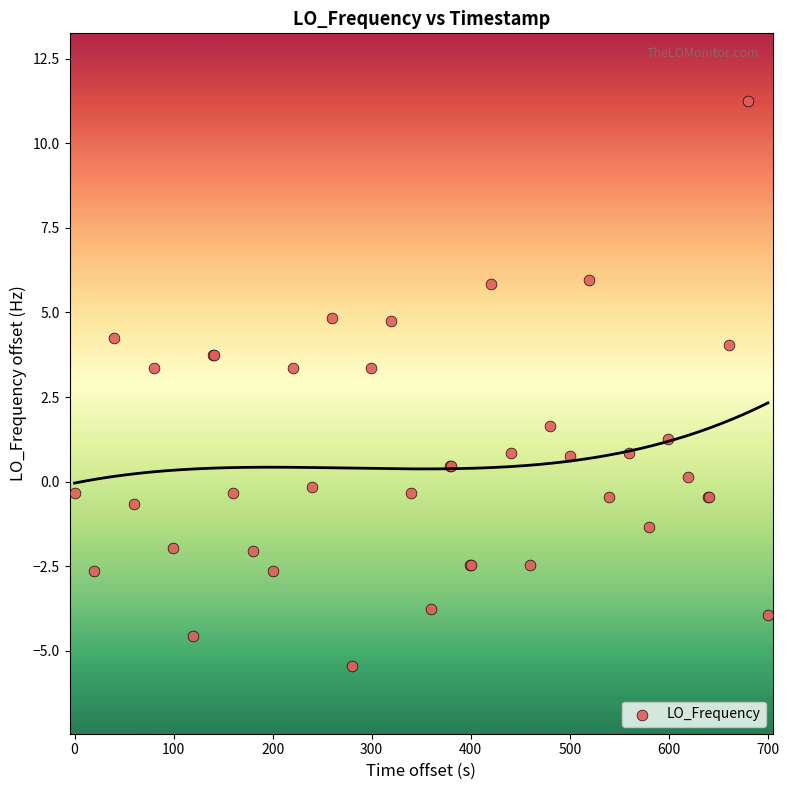

What Y value in the scatter plot is closest to 2?

1.6